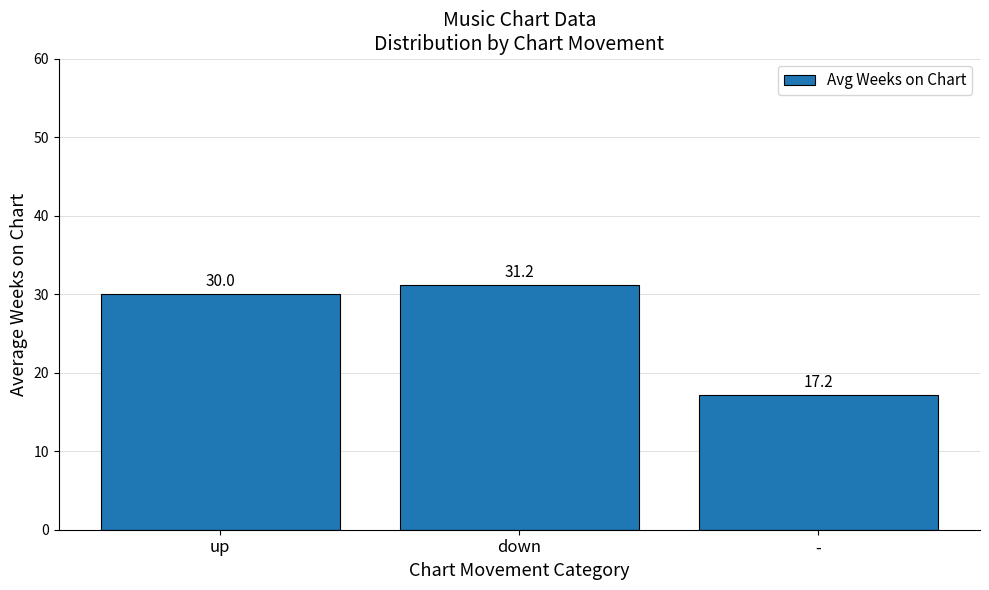

What position from the right is -?

1